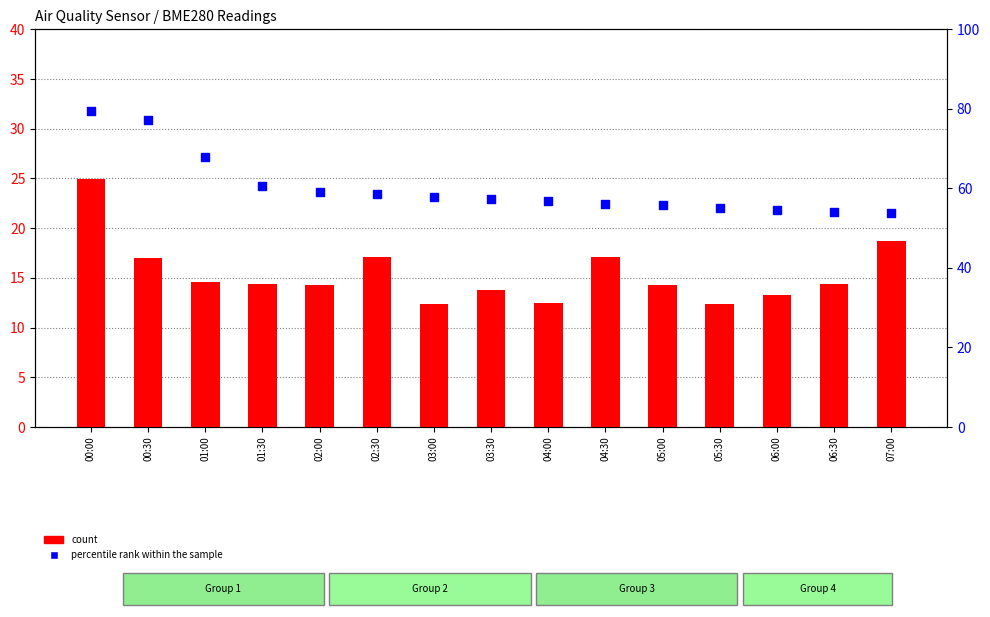

What are all the series names shown in the legend?

count, percentile rank within the sample